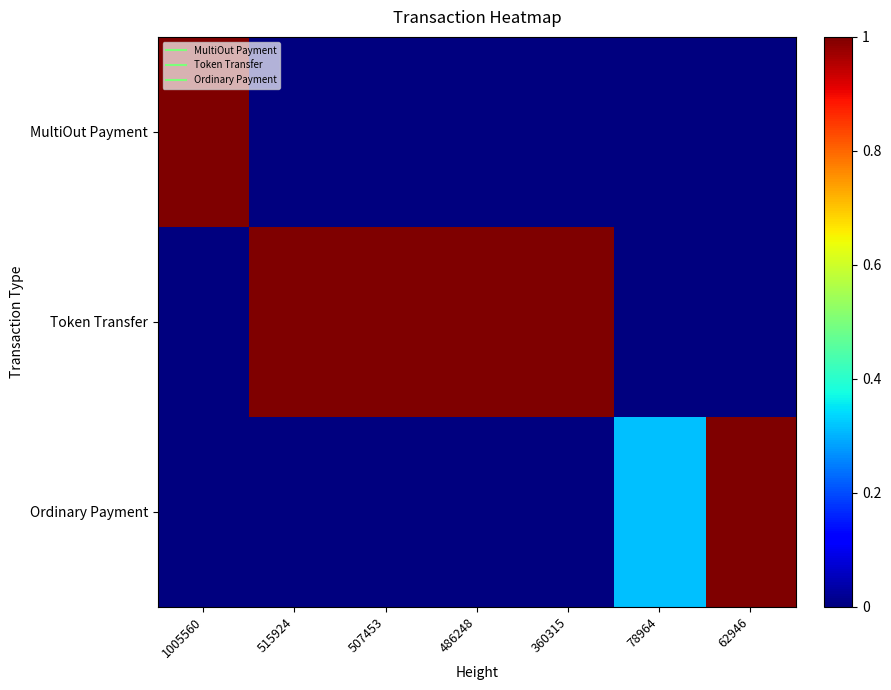

At how many categories does at least one series exceed 0?

7